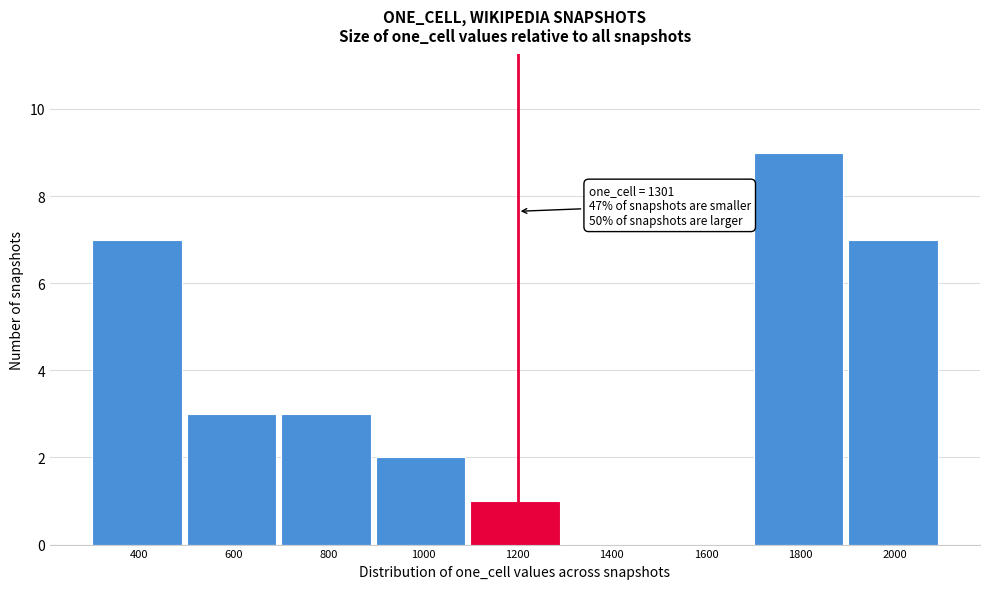

Reading left to right, transcribe all the data shown in this chart.

400=7	600=3	800=3	1000=2	1200=1	1400=0	1600=0	1800=9	2000=7